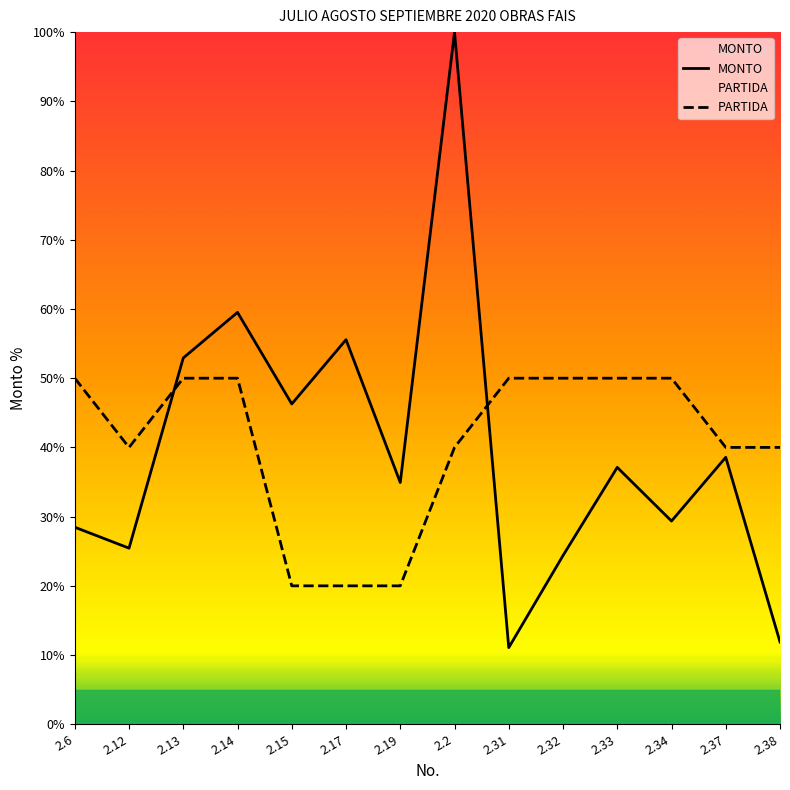

Which category has the highest value in the PARTIDA series?

2.6